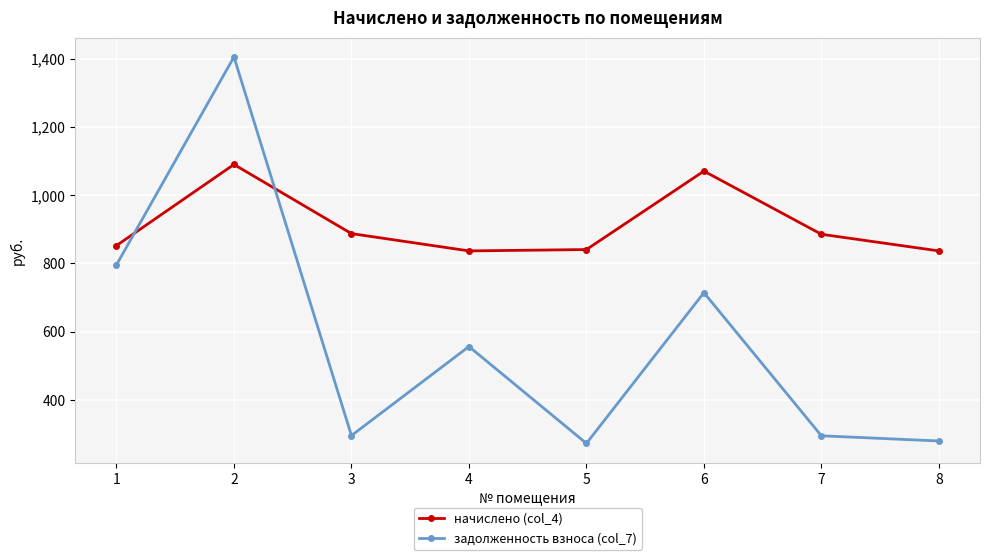

Between which two adjacent categories do задолженность взноса (col_7) and начислено (col_4) first intersect?

1 and 2